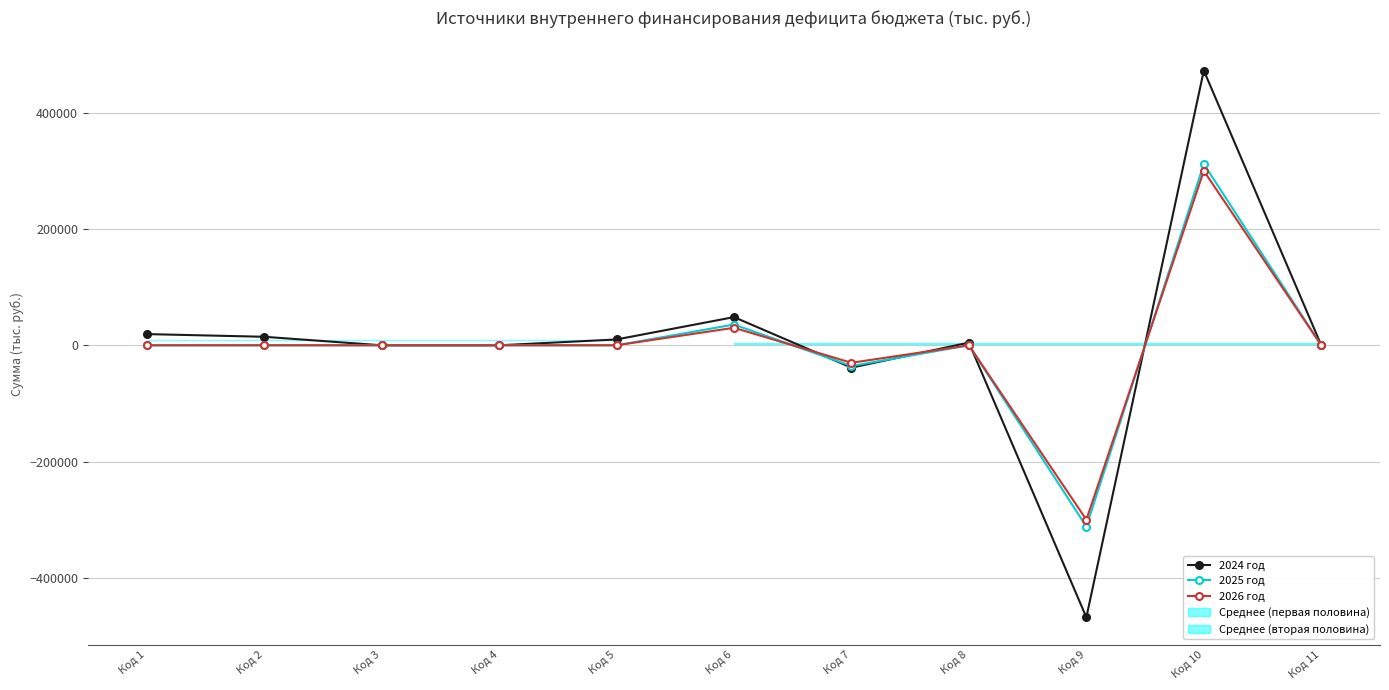

Where do 2024 год and 2026 год first cross each other?

Код 6 and Код 7